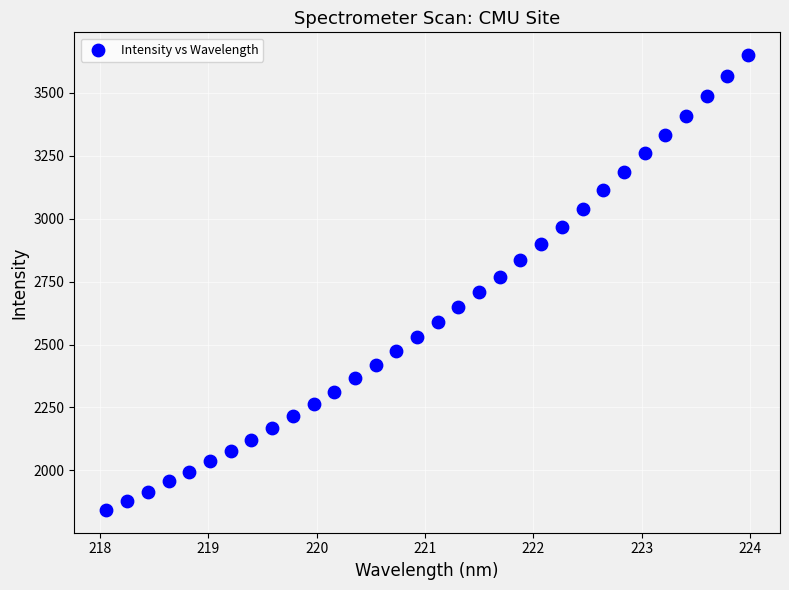

What is the range of X values (max minus min)?

5.9